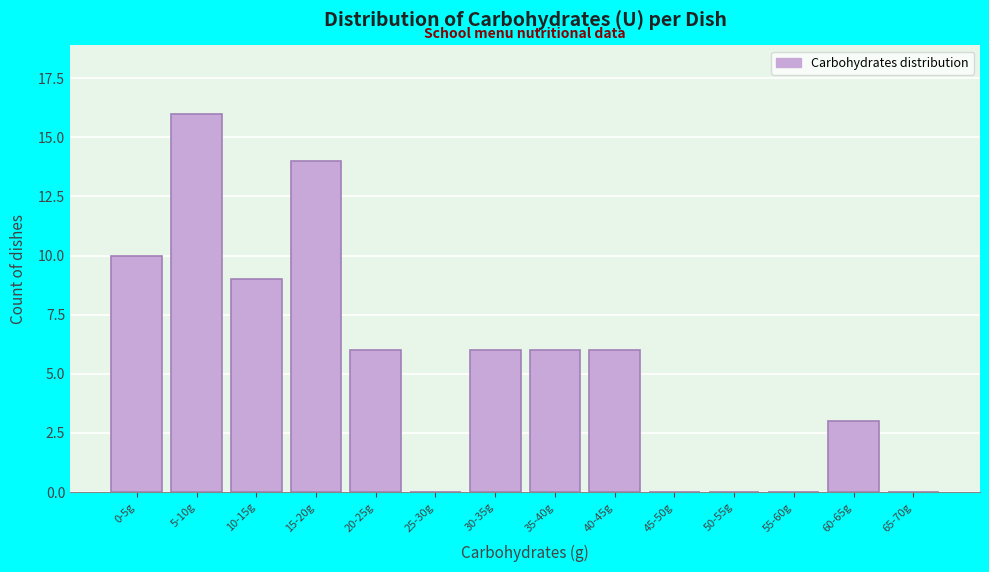

Reading left to right, what are all the values shown in this chart?

0-5g=10	5-10g=16	10-15g=9	15-20g=14	20-25g=6	25-30g=0	30-35g=6	35-40g=6	40-45g=6	45-50g=0	50-55g=0	55-60g=0	60-65g=3	65-70g=0